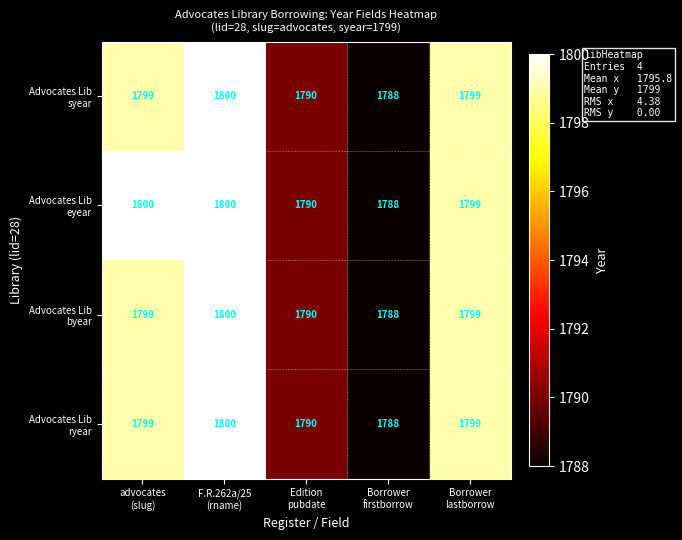

What is the minimum value shown in the chart?

1788